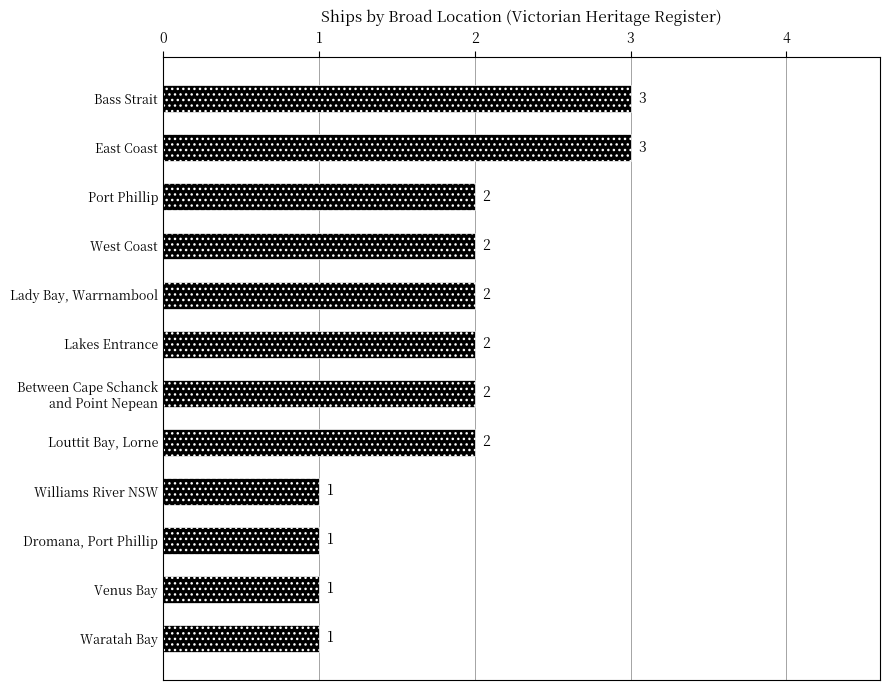

What is the ratio of the value at Port Phillip to the value at West Coast?

1.0